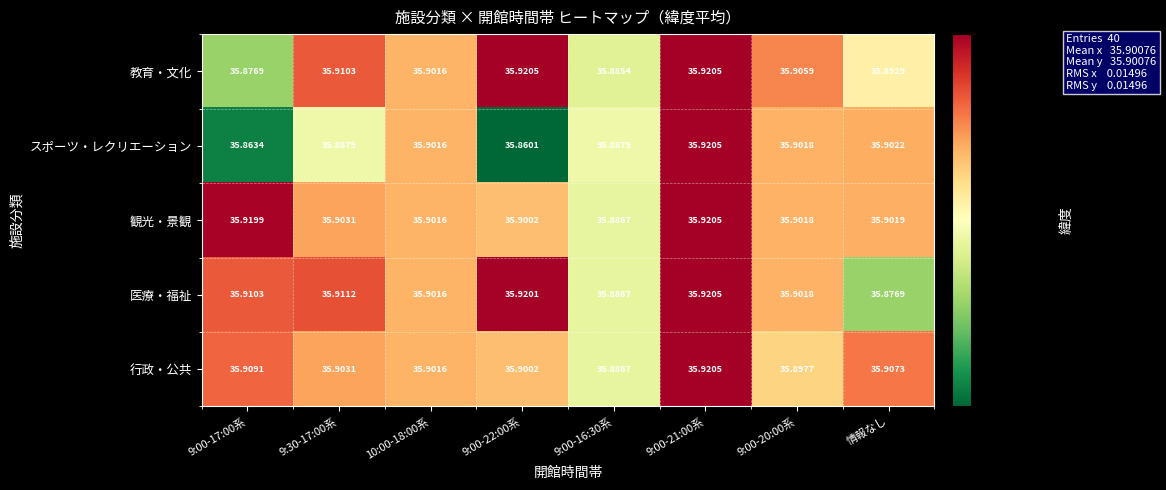

Which series has the widest spread of values?

スポーツ・レクリエーション